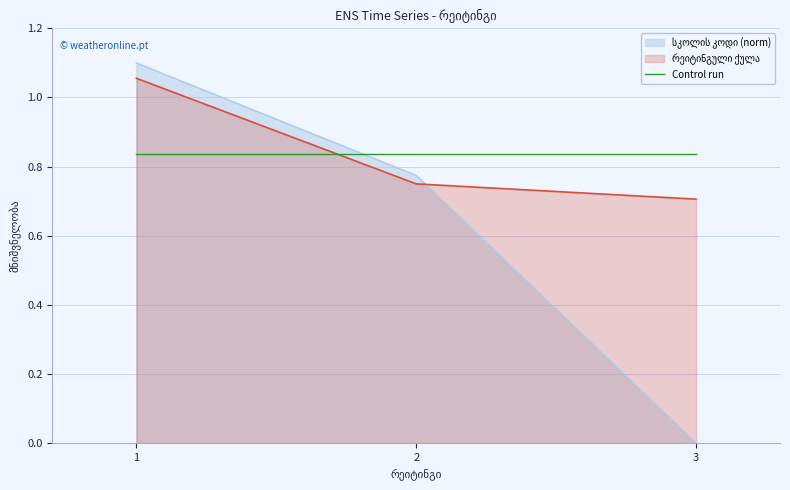

Which series has the largest total across all categories?

რეიტინგული ქულა